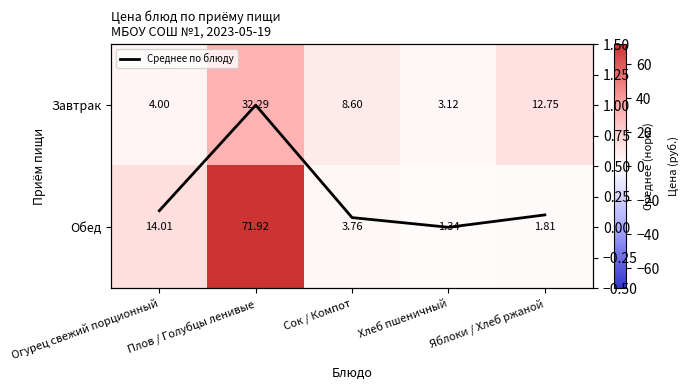

The Среднее по блюду series shows 0.6 at Плов / Голубцы ленивые. True or false?

False